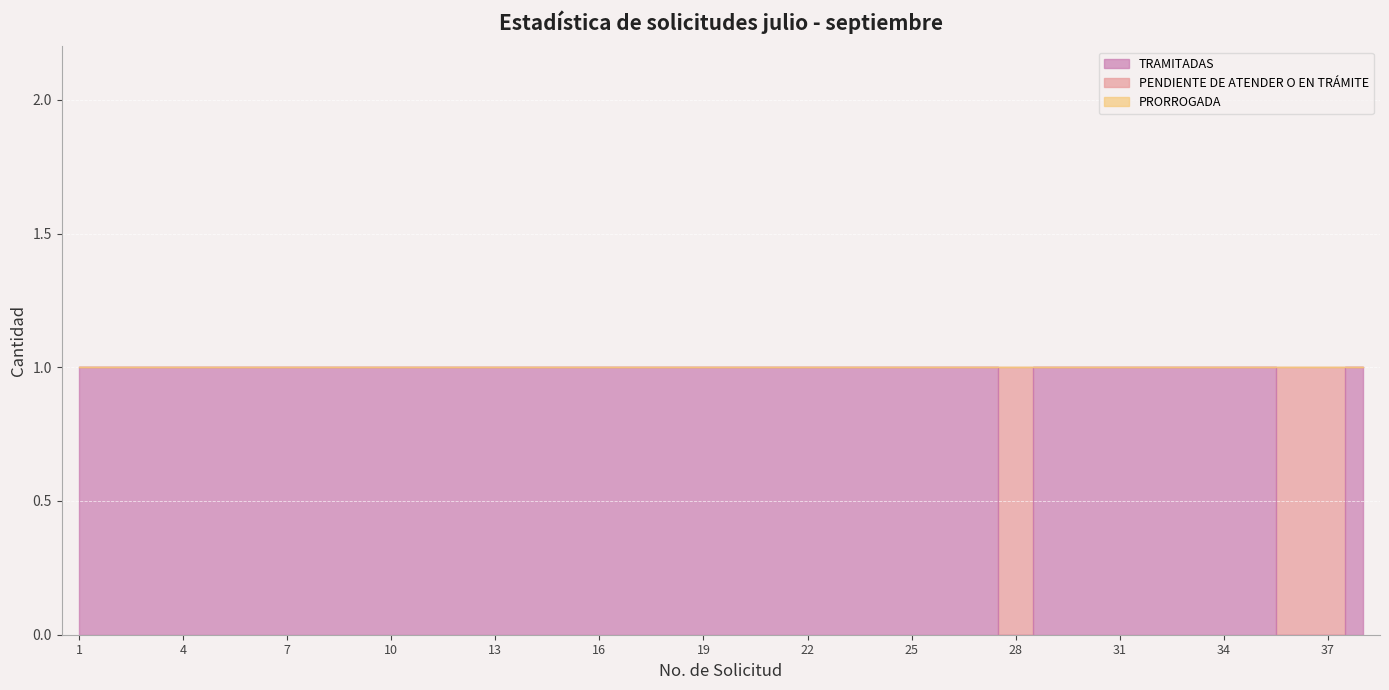

At how many categories does at least one series exceed 0?

38